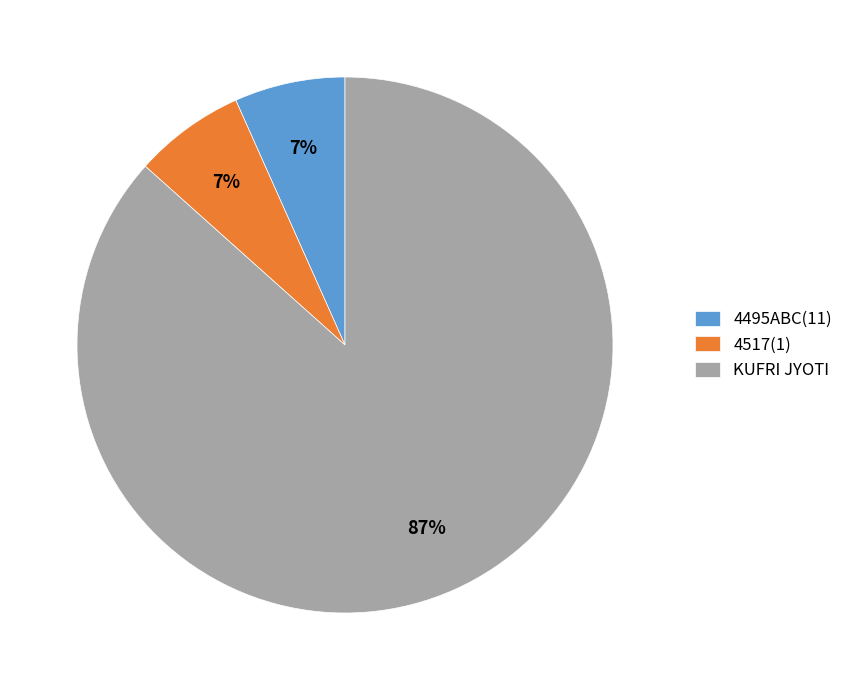

Which slice is the largest?

KUFRI JYOTI